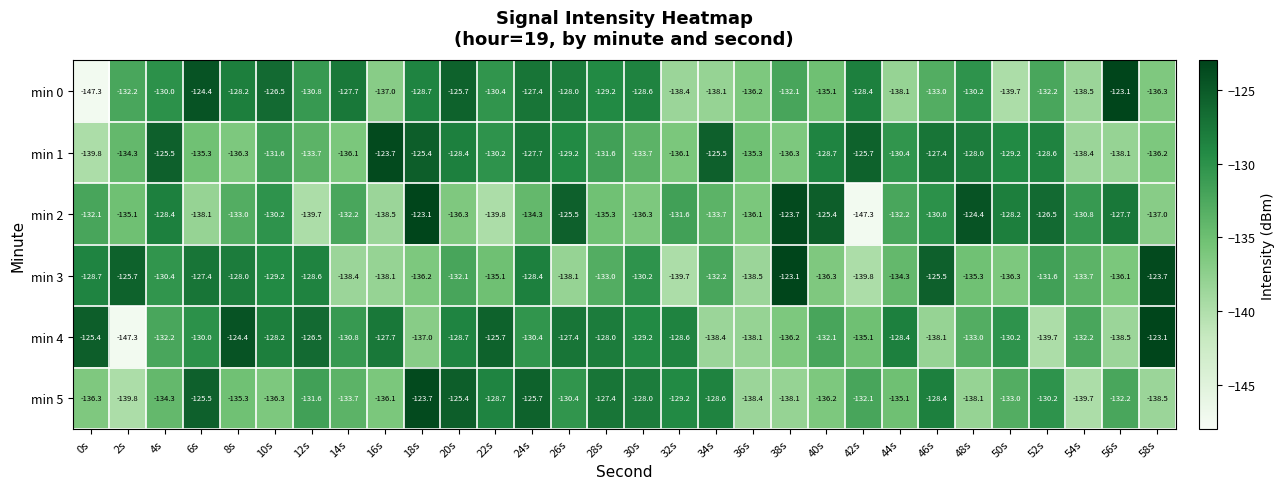

What is the total value across all series at 36s?

-822.6